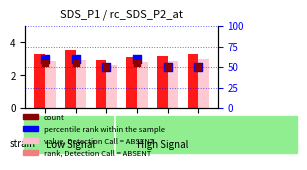

What is the total value across all series at T00:04?

121.4